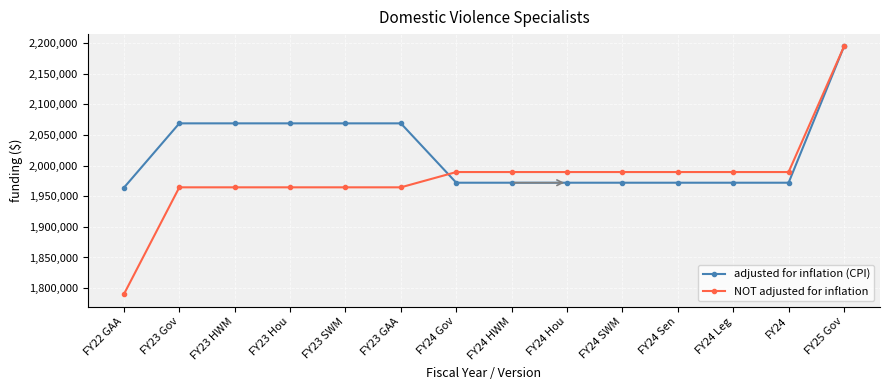

What is the difference between the second highest and second lowest values in the adjusted for inflation (CPI) series?

96969